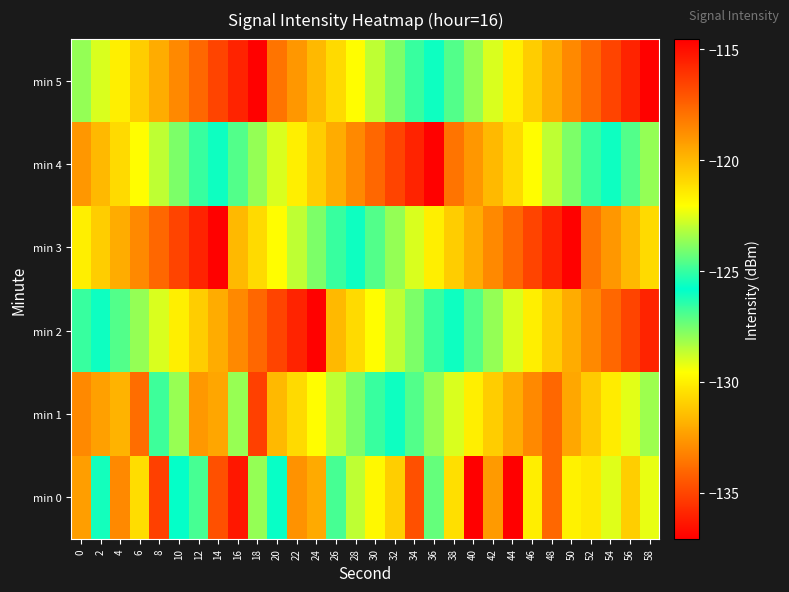

What is the spread (max minus min) of values at 18?

20.5